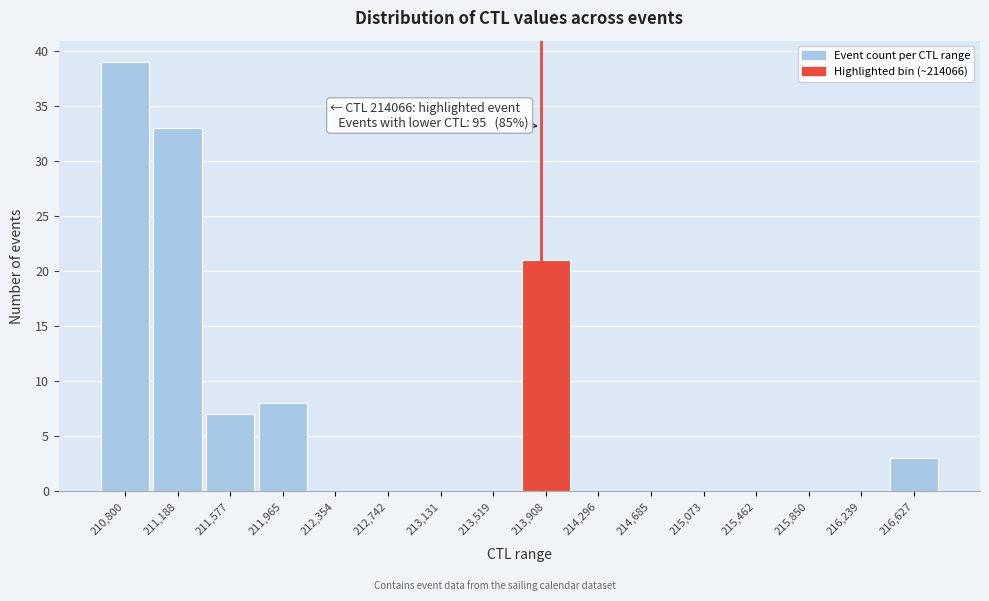

Reading left to right, extract all data points from this chart.

210,800=39	211,188=33	211,577=7	211,965=8	212,354=0	212,742=0	213,131=0	213,519=0	213,908=21	214,296=0	214,685=0	215,073=0	215,462=0	215,850=0	216,239=0	216,627=3